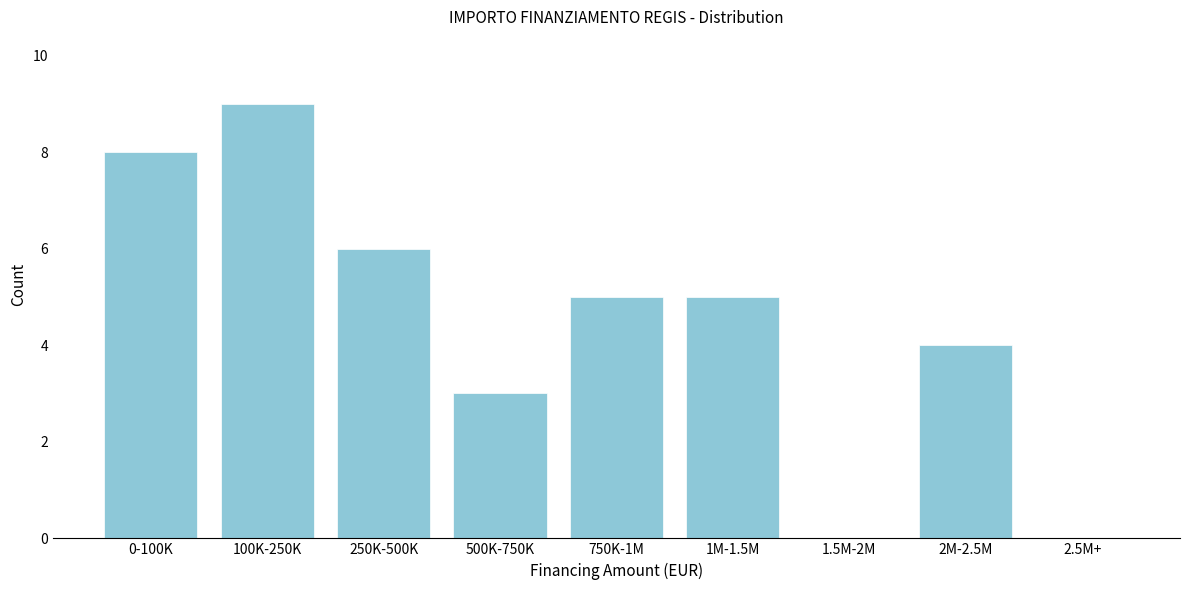

Reading left to right, transcribe all the data shown in this chart.

0-100K=8	100K-250K=9	250K-500K=6	500K-750K=3	750K-1M=5	1M-1.5M=5	1.5M-2M=0	2M-2.5M=4	2.5M+=0